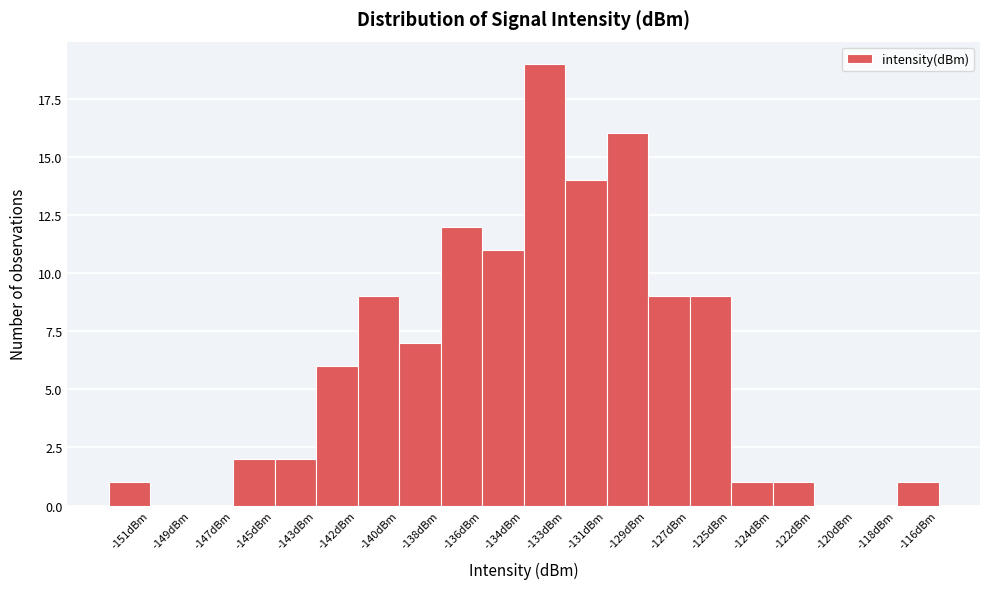

Reading left to right, transcribe all the data shown in this chart.

-151dBm=1	-149dBm=0	-147dBm=0	-145dBm=2	-143dBm=2	-142dBm=6	-140dBm=9	-138dBm=7	-136dBm=12	-134dBm=11	-133dBm=19	-131dBm=14	-129dBm=16	-127dBm=9	-125dBm=9	-124dBm=1	-122dBm=1	-120dBm=0	-118dBm=0	-116dBm=1